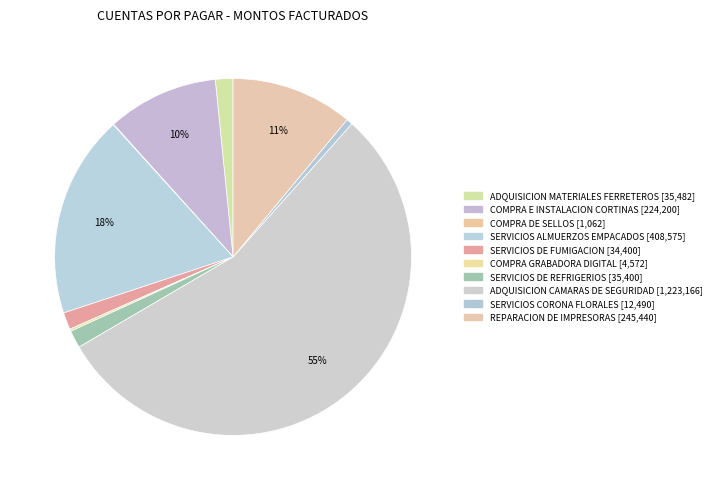

To the nearest percent, what portion does SERVICIOS DE FUMIGACION represent?

2%